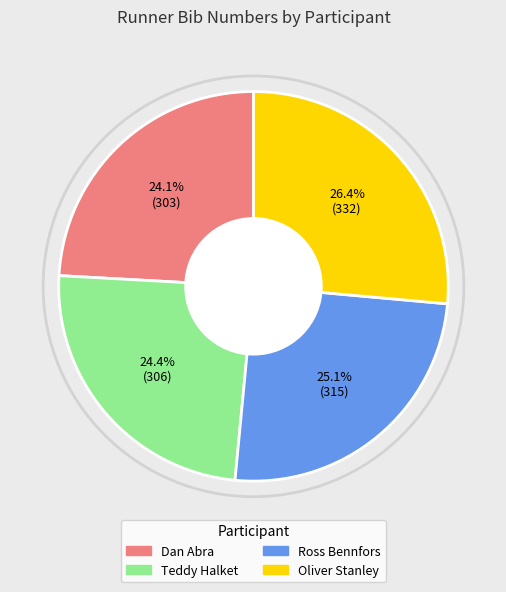

What is the ratio of the value at Oliver Stanley to the value at Teddy Halket?

1.1